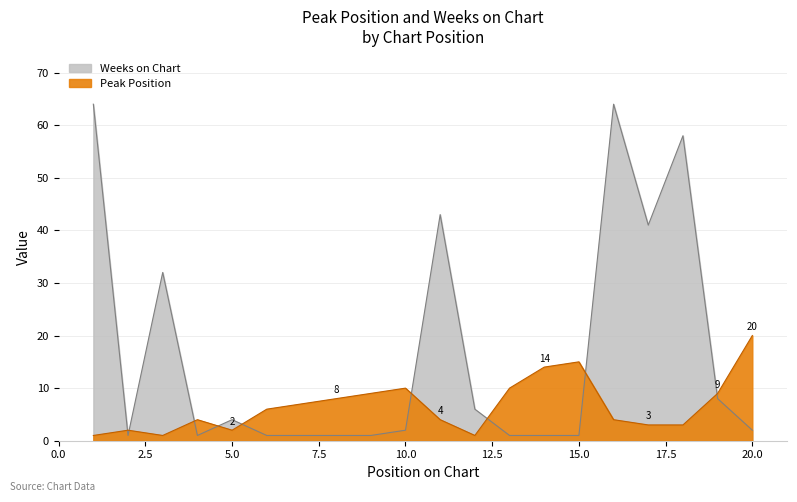

Reading left to right, what are all the values shown in this chart?

Peak Position: 1=1	2=2	3=1	4=4	5=2	6=6	7=7	8=8	9=9	10=10	11=4	12=1	13=10	14=14	15=15	16=4	17=3	18=3	19=9	20=20
Weeks on Chart: 1=64	2=1	3=32	4=1	5=4	6=1	7=1	8=1	9=1	10=2	11=43	12=6	13=1	14=1	15=1	16=64	17=41	18=58	19=8	20=2